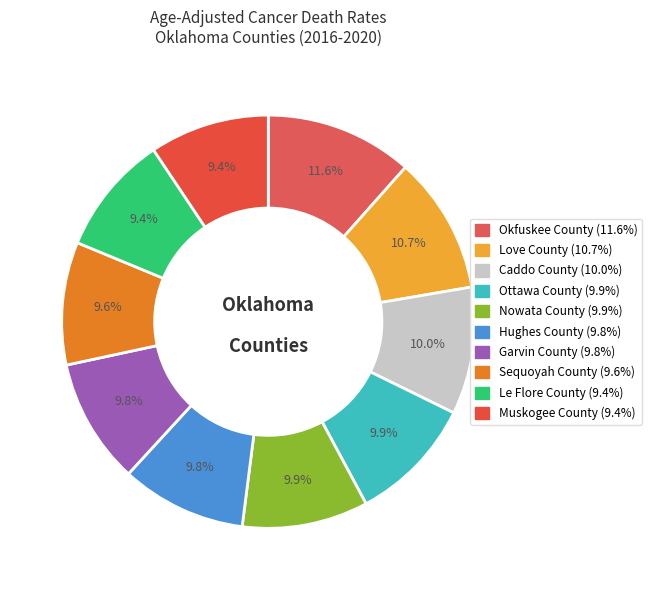

Rank the categories by value from highest to lowest.

Okfuskee County, Love County, Caddo County, Ottawa County, Nowata County, Hughes County, Garvin County, Sequoyah County, Le Flore County, Muskogee County